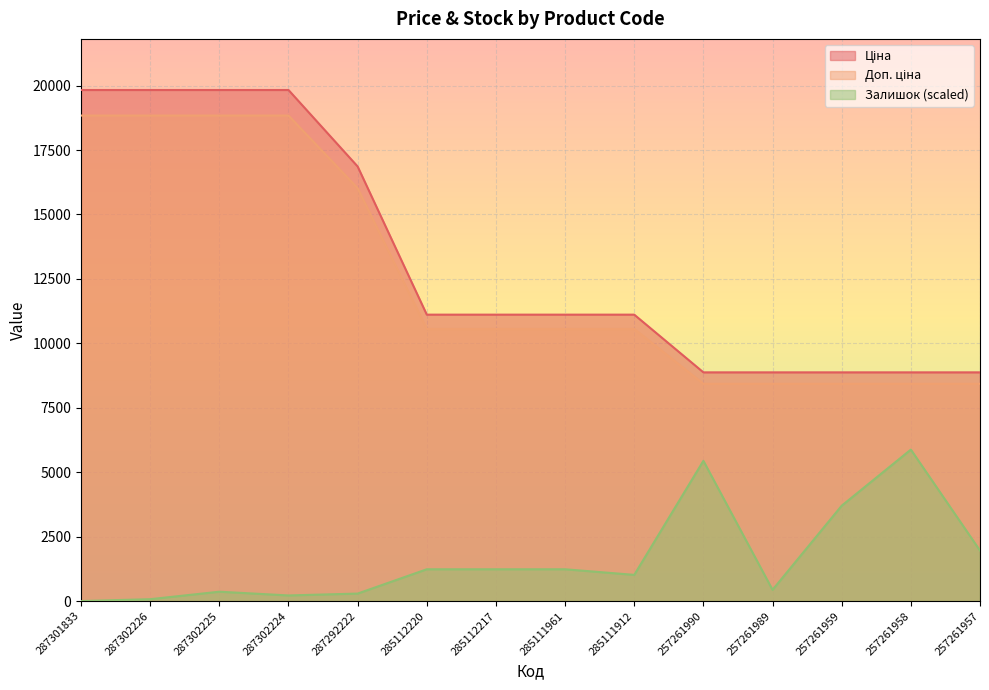

The value of Ціна at 287301833 is 32658.6. True or false?

False